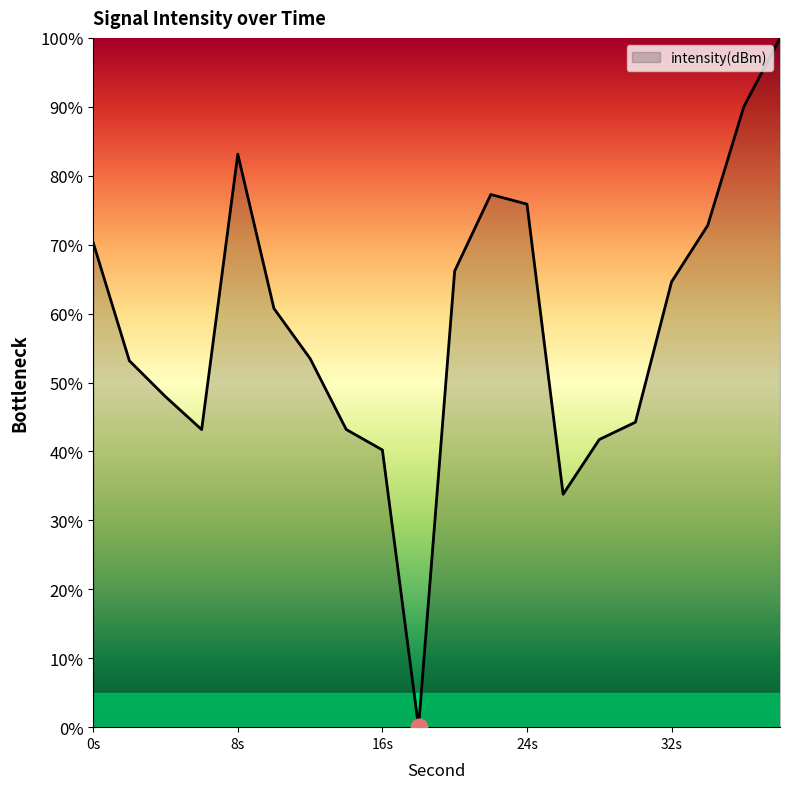

Does the chart have visible grid lines?

No